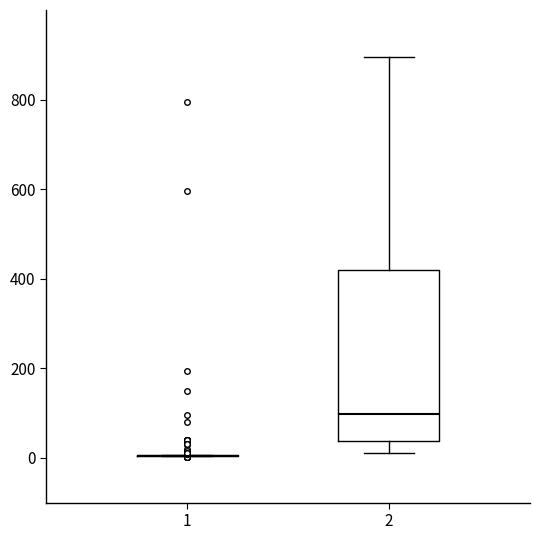

Where is the lower edge of the box at x = 2 on the y-axis? The values are not printed on the chart, so give them approximately, as read against the axis.

40